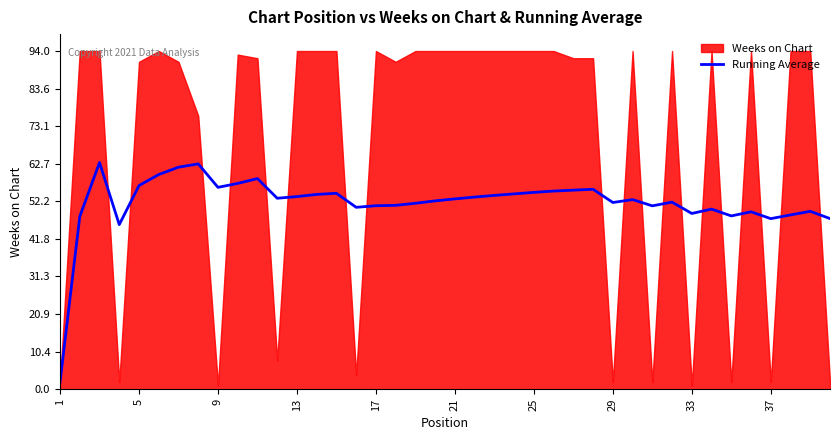

Reading right to left, extract all data points from this chart.

47.4	49.5	48.5	47.4	49.3	48.2	50.1	48.9	52.0	51.0	52.7	51.9	55.6	55.3	55.1	54.7	54.3	53.9	53.4	52.9	52.4	51.7	51.1	51.0	50.6	54.5	54.1	53.5	53.1	58.5	57.2	56.1	62.6	61.7	59.7	56.6	45.8	63.0	48.0	2.0